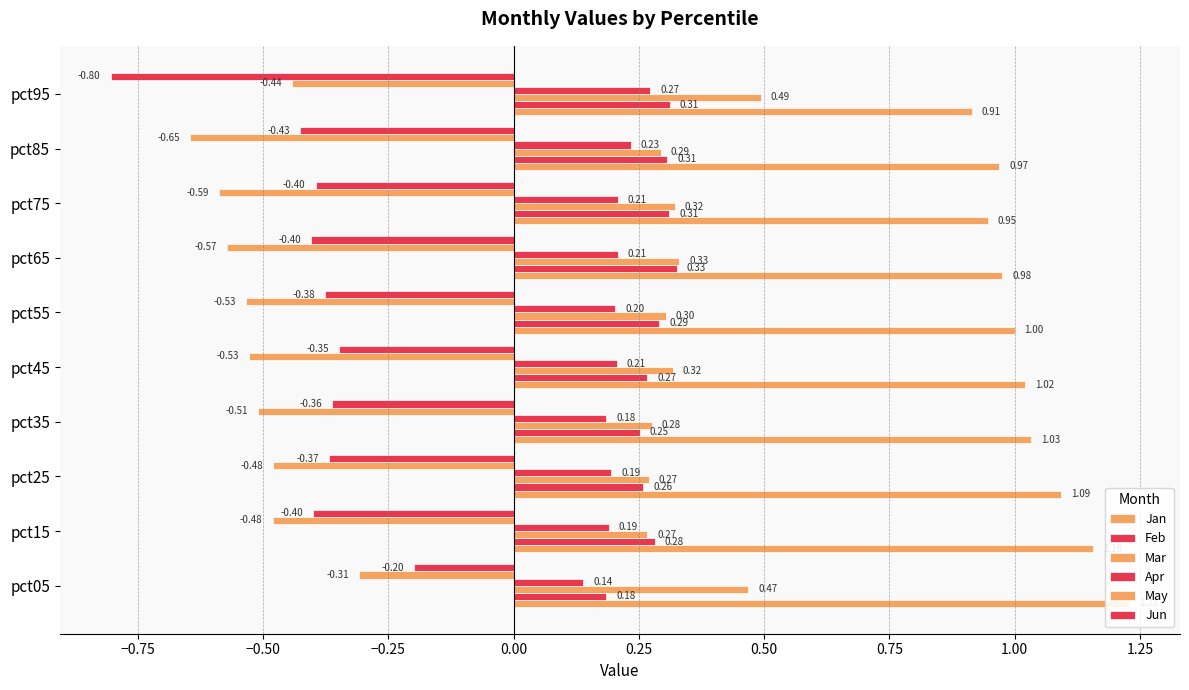

Read the Jan value at pct85.

1.0